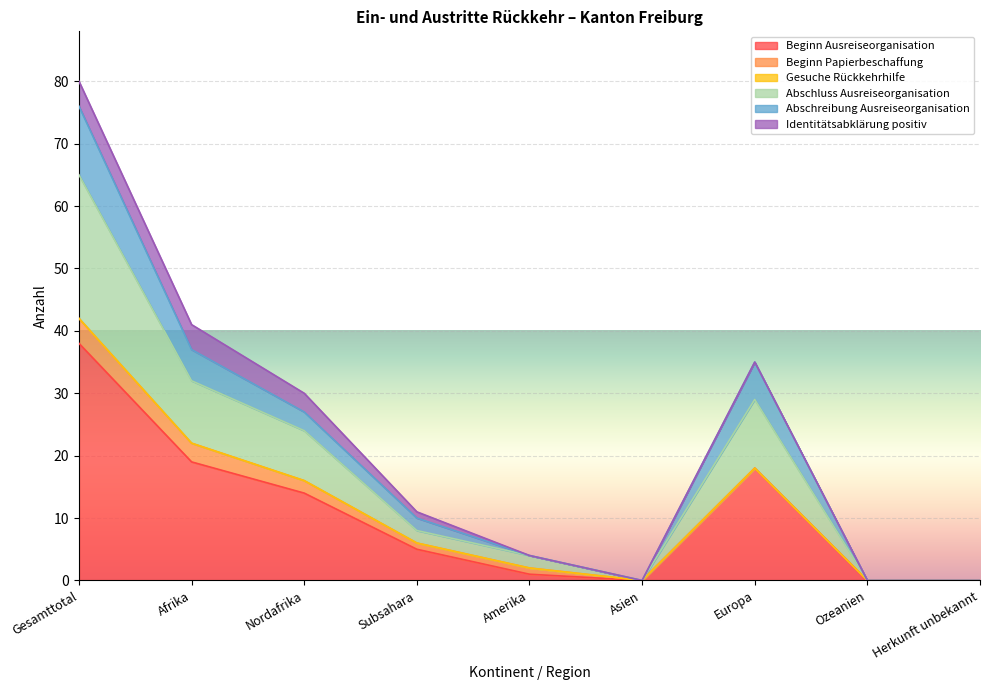

What is the label of the 9th point from the right?

Gesamttotal